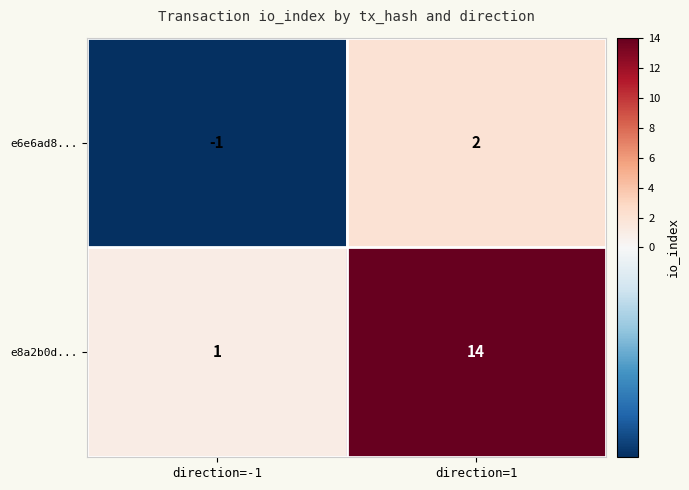

What is the maximum value shown in the chart?

14